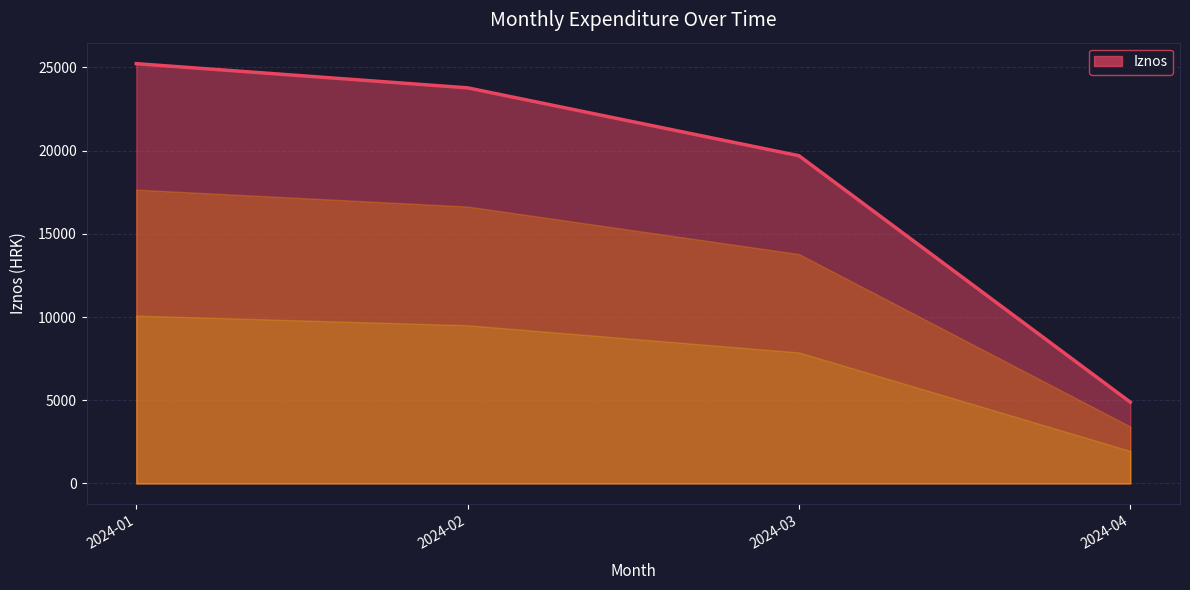

List the labels in order of value, smallest first.

2024-04, 2024-03, 2024-02, 2024-01